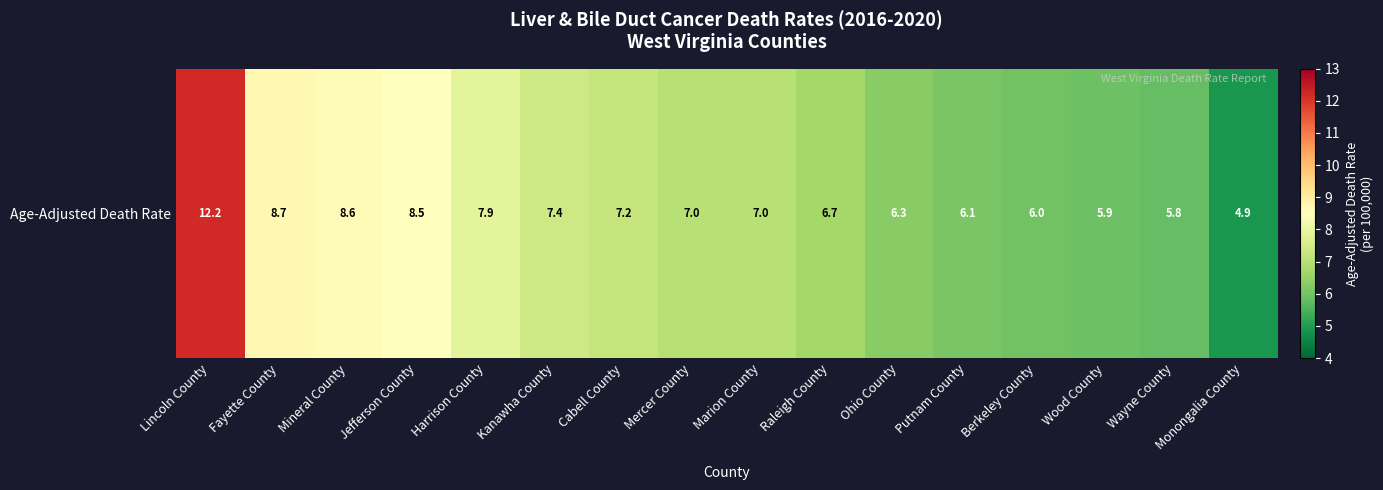

What is the difference between the maximum and minimum values?

7.3